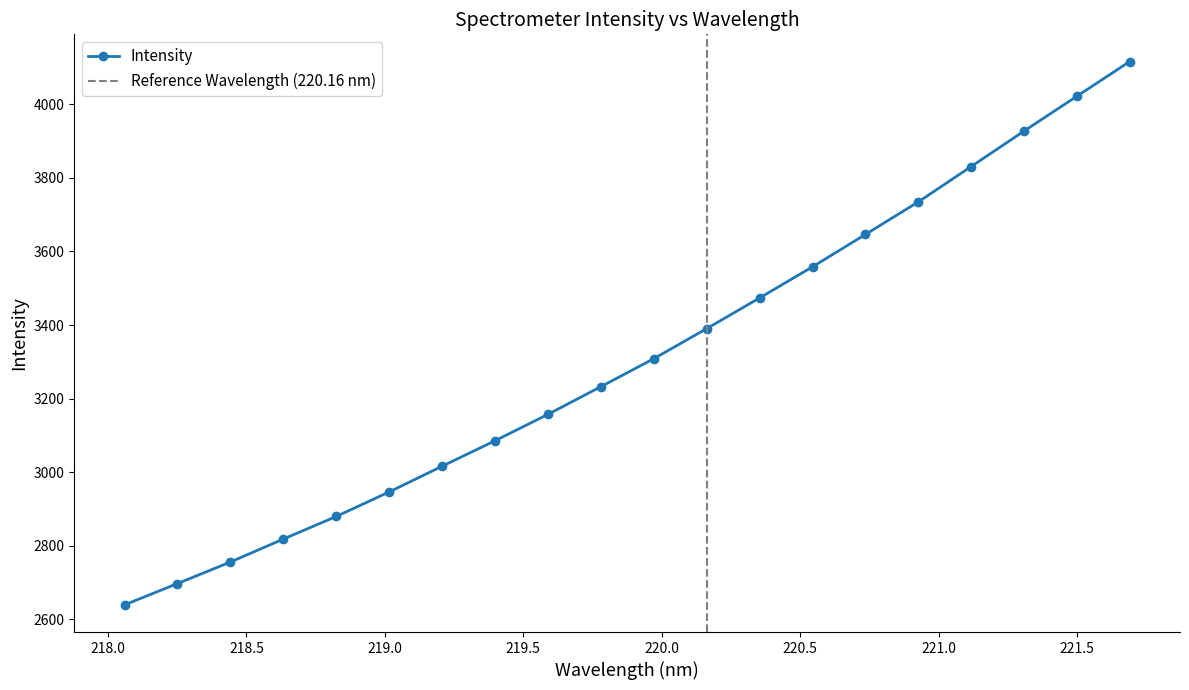

How many series are shown in this chart?

1